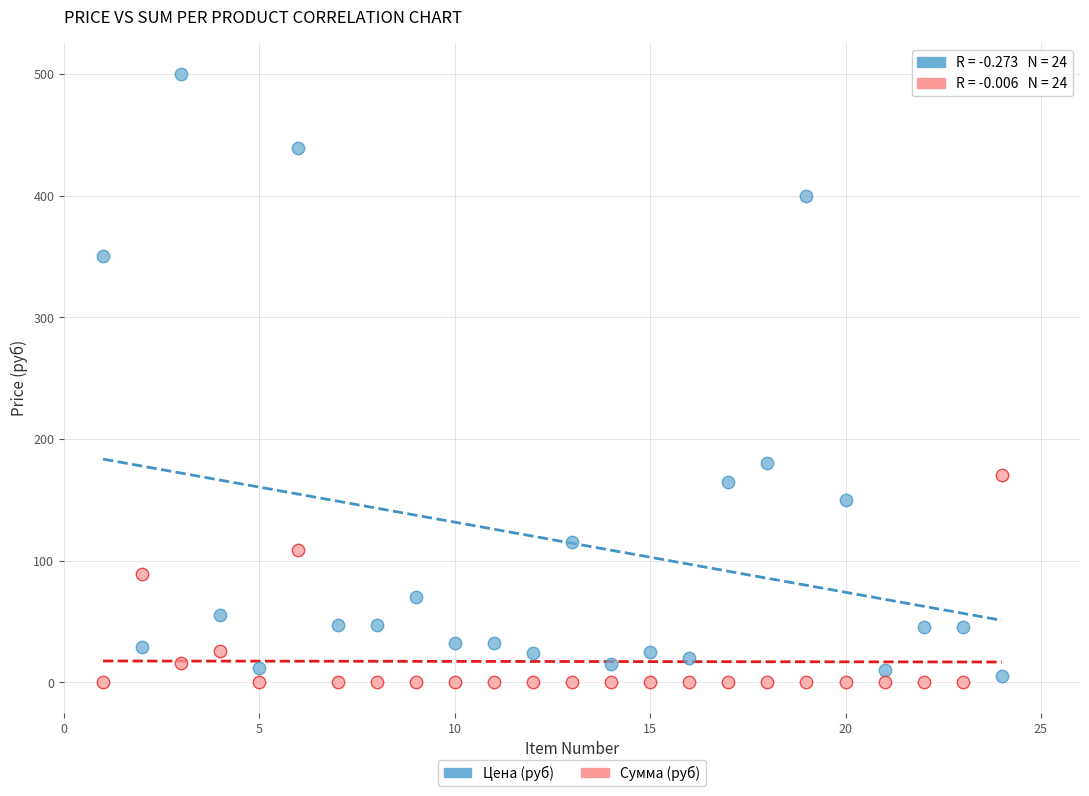

In the Цена (руб) series, what Y value is closest to 252?

180.0